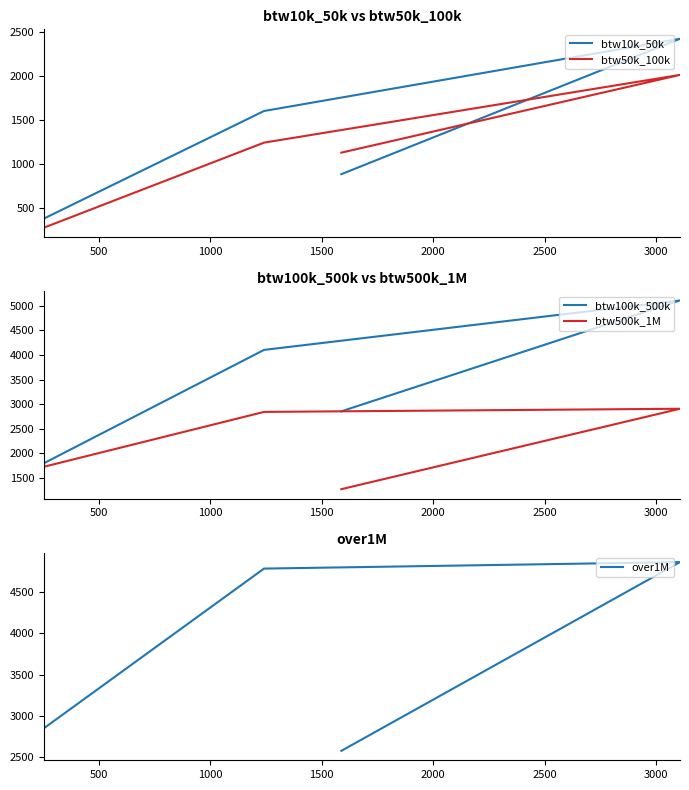

What is the spread (max minus min) of values at 1000?

3090